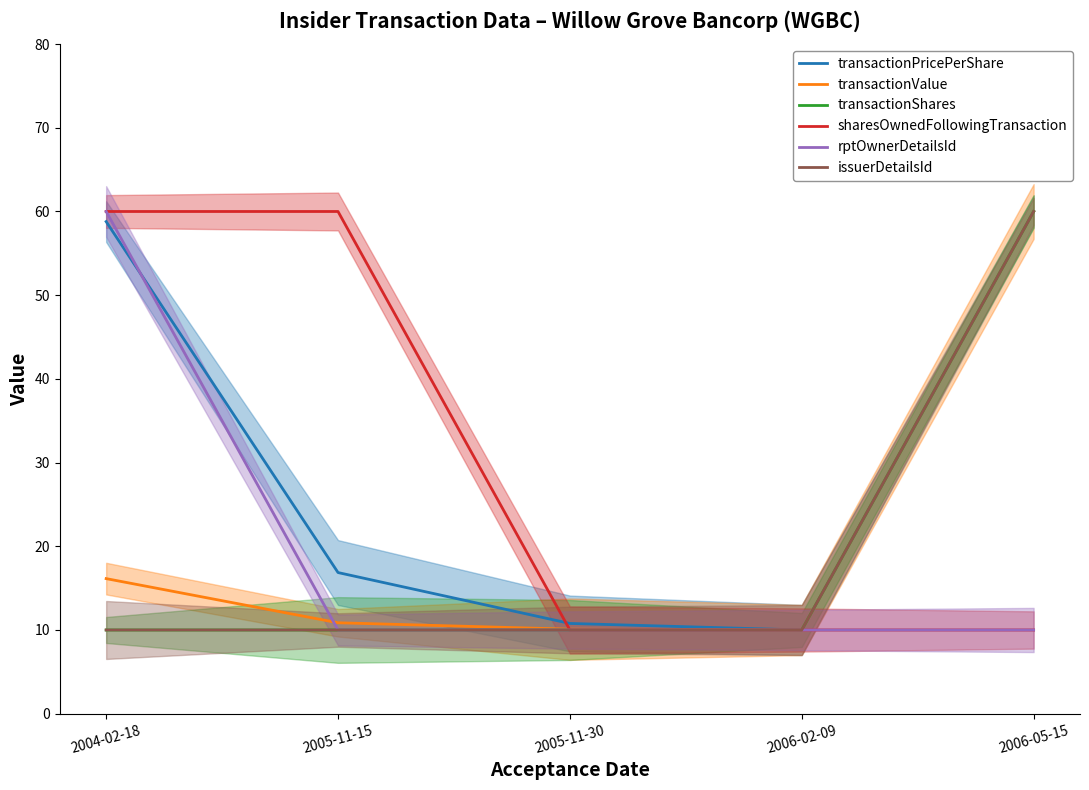

Rank the series at 2005-11-30 from highest to lowest value.

transactionPricePerShare, transactionValue, transactionShares, sharesOwnedFollowingTransaction, rptOwnerDetailsId, issuerDetailsId